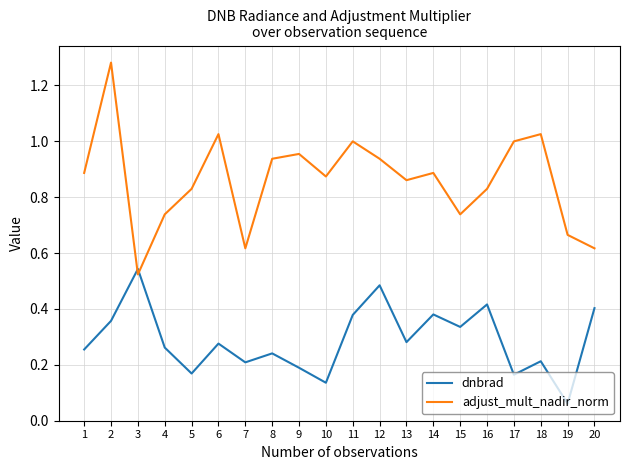

Which category has the highest value in the dnbrad series?

3